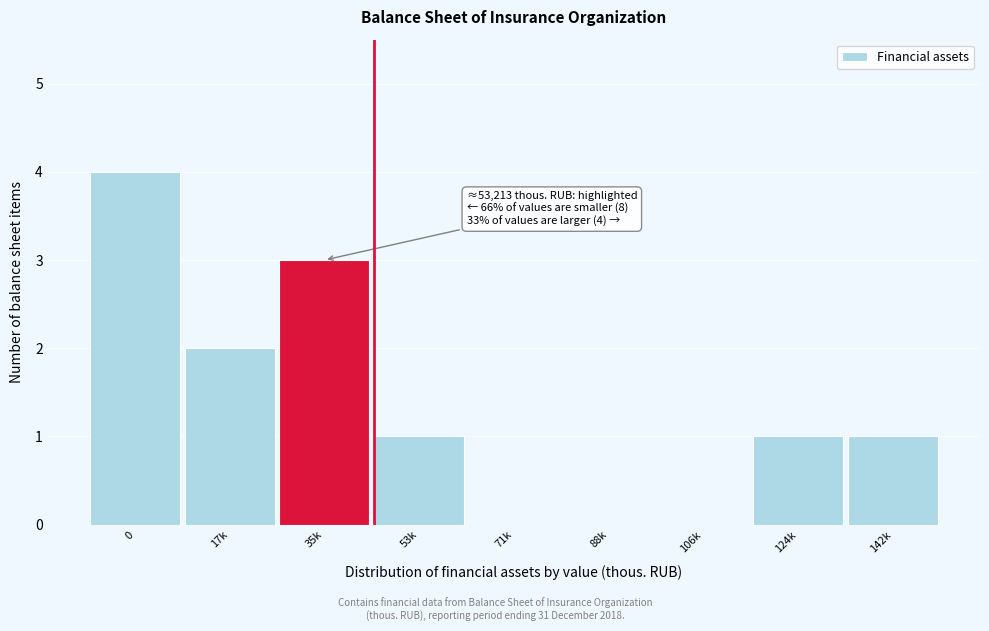

Reading left to right, what are all the values shown in this chart?

0=4	17k=2	35k=3	53k=1	71k=0	88k=0	106k=0	124k=1	142k=1